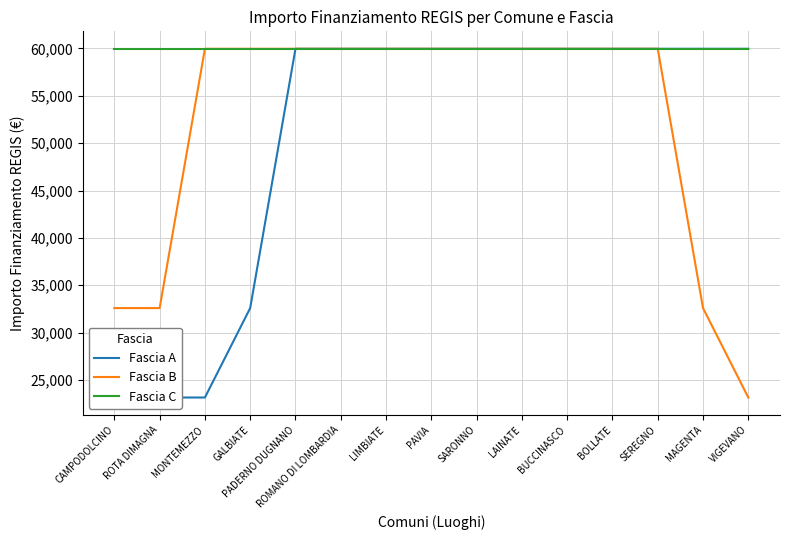

List the labels in order of Fascia A value, largest first.

PADERNO DUGNANO, ROMANO DI LOMBARDIA, LIMBIATE, PAVIA, SARONNO, LAINATE, BUCCINASCO, BOLLATE, SEREGNO, MAGENTA, VIGEVANO, GALBIATE, CAMPODOLCINO, ROTA DIMAGNA, MONTEMEZZO